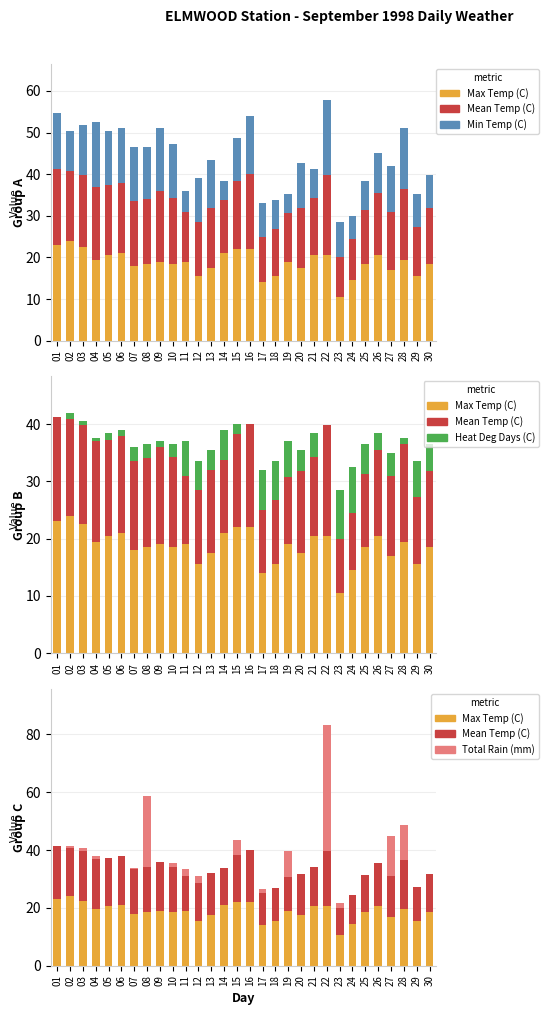

At which category is the sum across all series the highest?

22